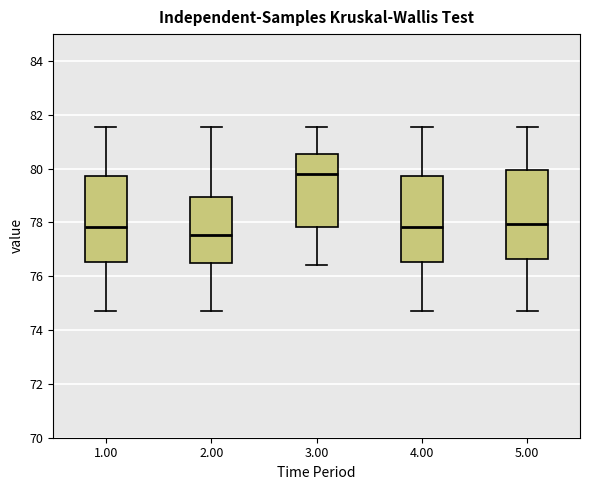

Reading left to right, read every box against the y-axis: the position of its median line, the range the box covers, and the ends of its whiskers. The values are not printed on the chart, so give them approximately, as read against the axis.

1.00: median 77.8, box 76.6 to 79.8, whiskers 74.8 to 81.6
2.00: median 77.6, box 76.4 to 79.0, whiskers 74.8 to 81.6
3.00: median 79.8, box 77.8 to 80.6, whiskers 76.4 to 81.6
4.00: median 77.8, box 76.6 to 79.8, whiskers 74.8 to 81.6
5.00: median 78.0, box 76.6 to 80.0, whiskers 74.8 to 81.6